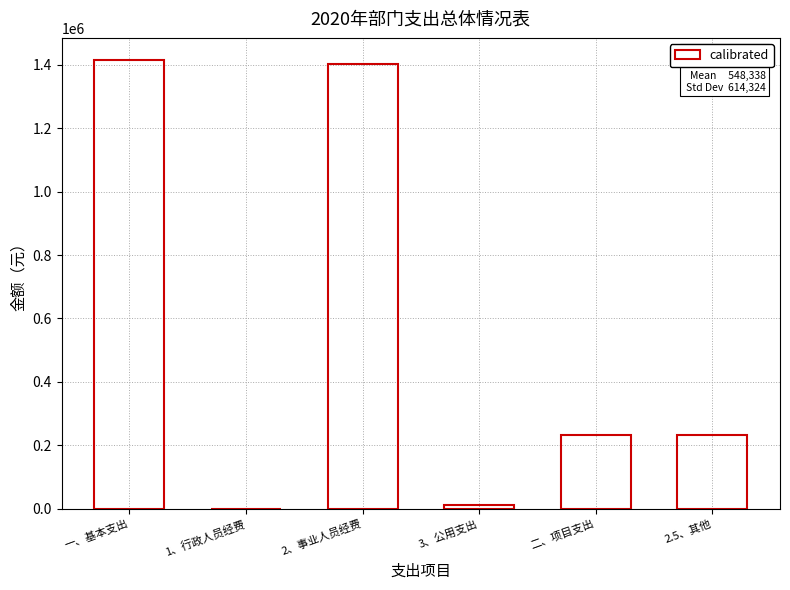

At which label does the data first exceed 231160?

一、基本支出